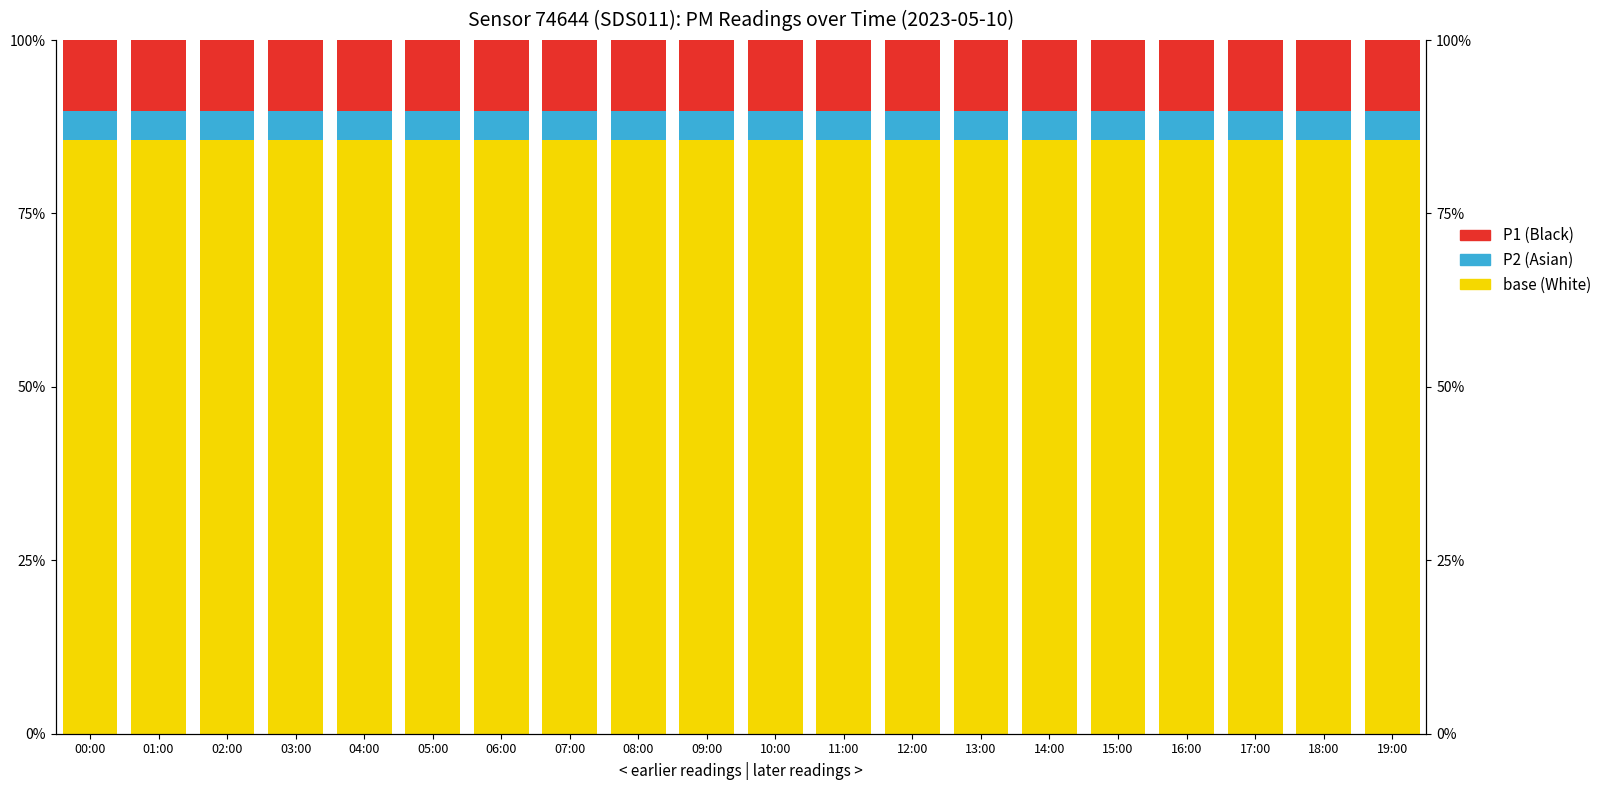

Is it true that P2 base (White) equals 141.1 at 06:00?

False